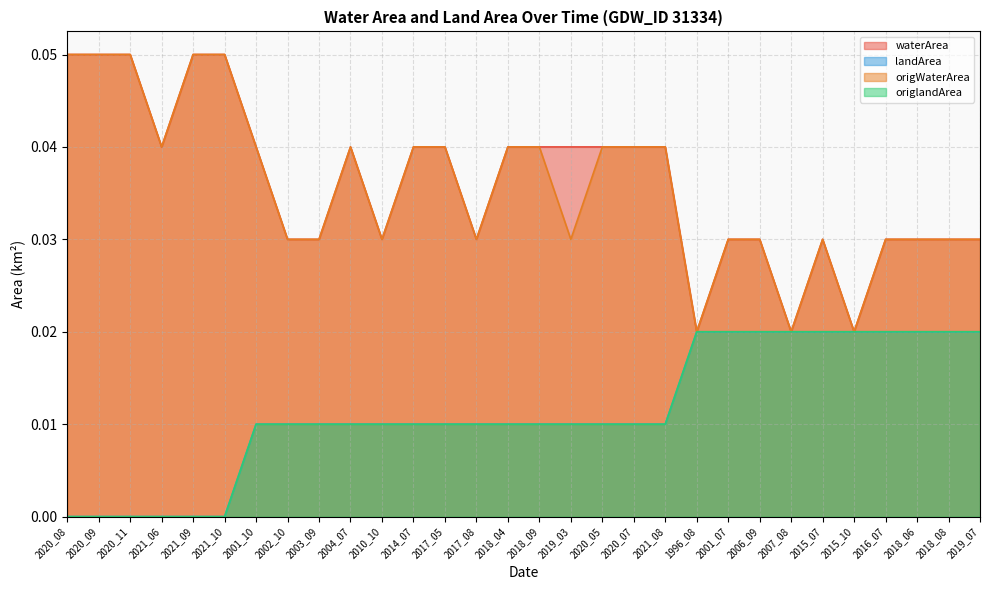

Which series has the largest range (max minus min)?

waterArea